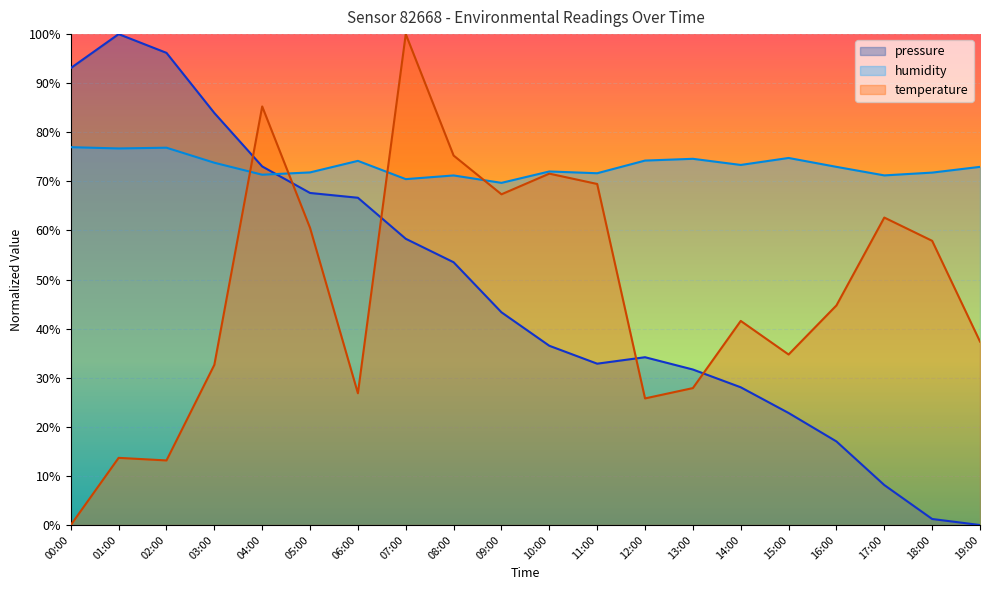

What is the sum of all humidity values?

1462.6